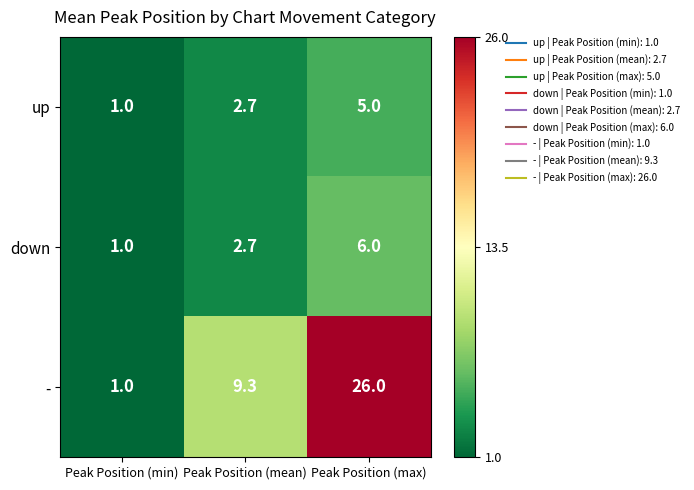

What is the smallest value displayed?

1.0